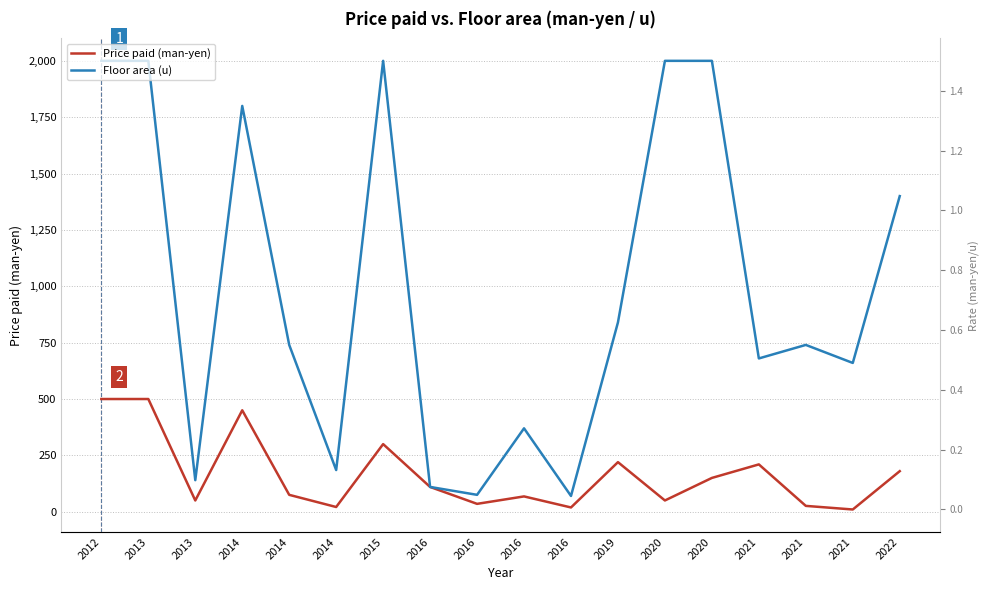

How many data points in Floor area (u) are less than 740?

8